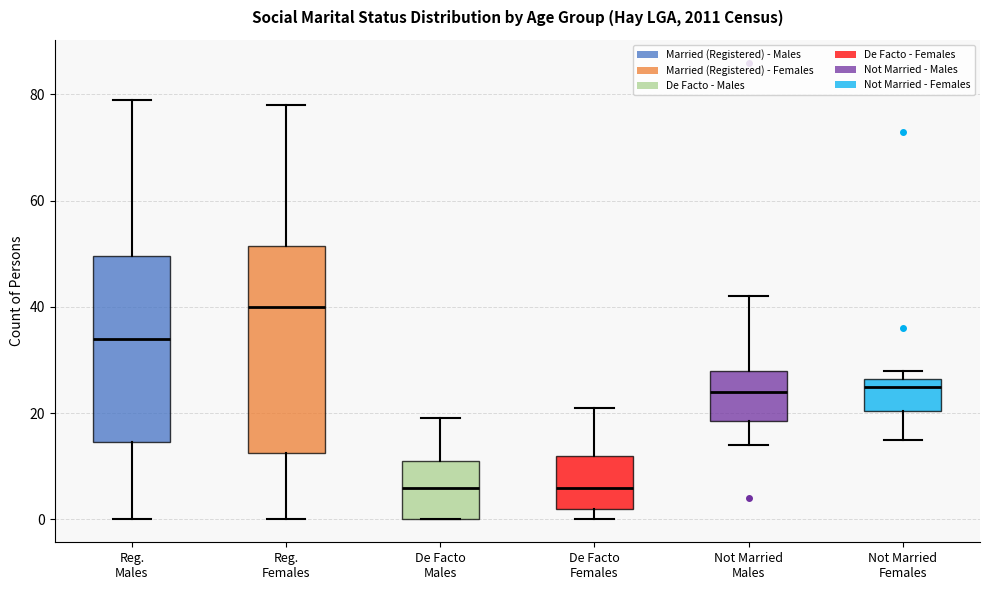

Reading left to right, transcribe this box plot: for each box, give where its median line is, the range the box spans, and where its two whiskers end, as read against the y-axis. The values are not printed on the chart, so give them approximately, as read against the axis.

Reg. Males: median 34, box 14 to 50, whiskers 0 to 80
Reg. Females: median 40, box 12 to 52, whiskers 0 to 78
De Facto Males: median 6, box 0 to 12, whiskers 0 to 20
De Facto Females: median 6, box 2 to 12, whiskers 0 to 22
Not Married Males: median 24, box 18 to 28, whiskers 14 to 42
Not Married Females: median 26 (just below the box's upper edge), box 20 to 26, whiskers 16 to 28